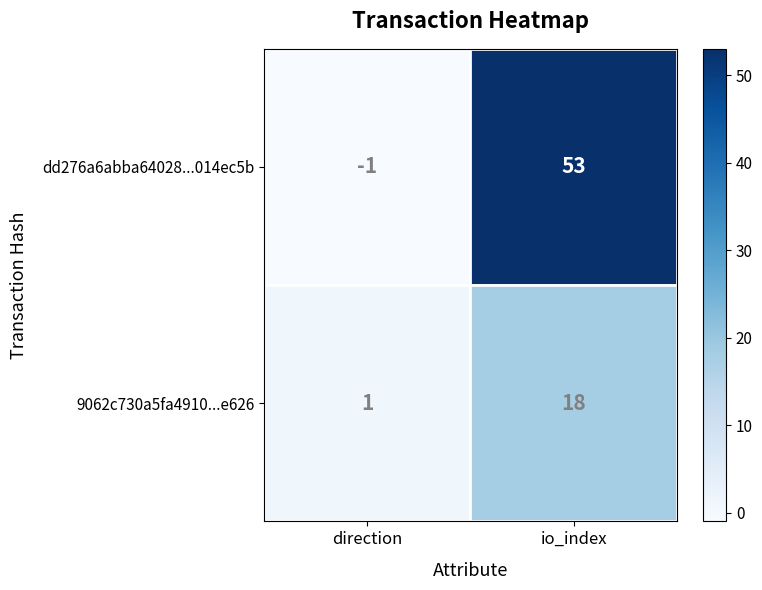

Which label corresponds to the largest value in the chart?

io_index